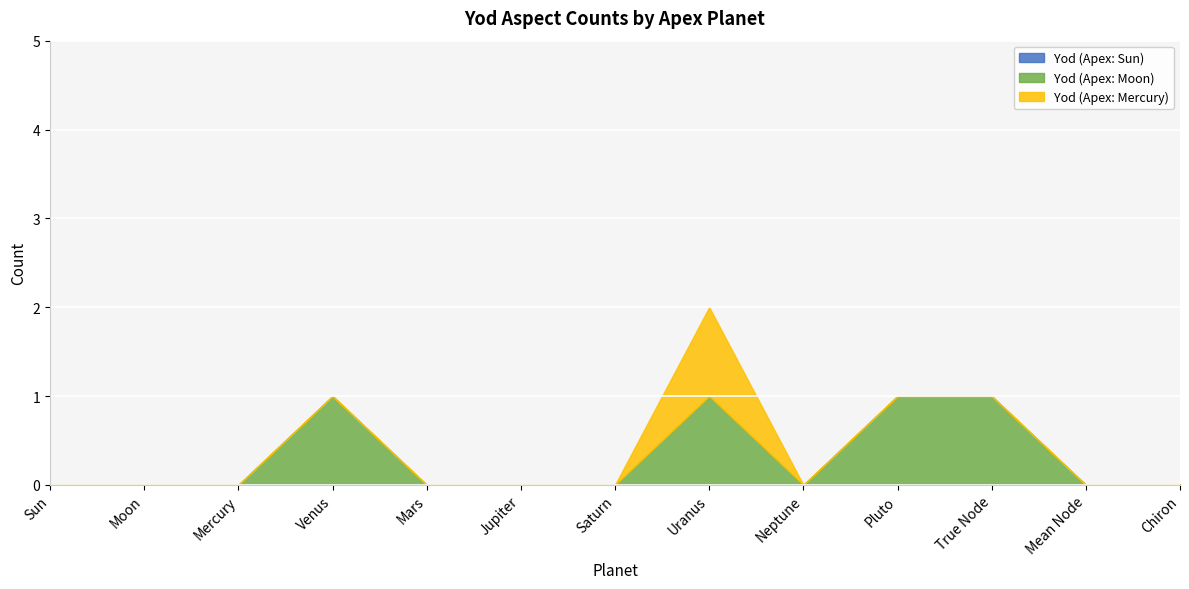

What is the difference between the maximum and minimum values in the Yod (Apex: Moon) series?

1